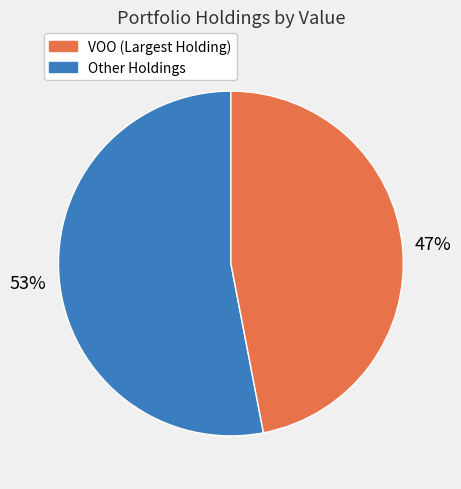

Does any single category account for the majority?

Yes